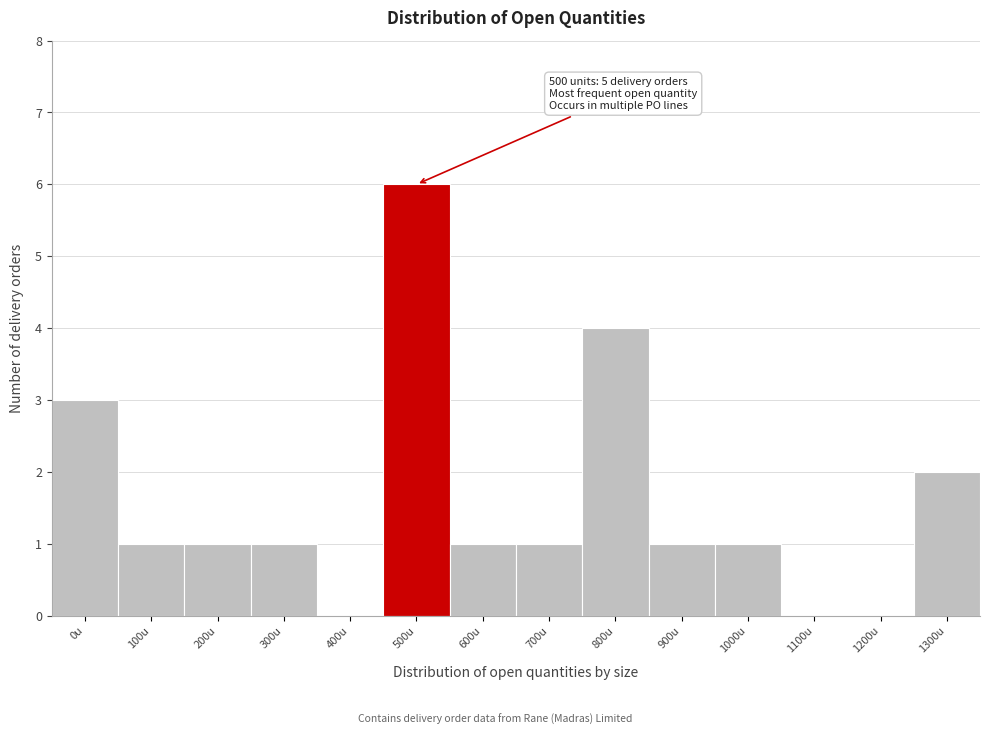

Reading left to right, extract all data points from this chart.

0u=3	100u=1	200u=1	300u=1	400u=0	500u=6	600u=1	700u=1	800u=4	900u=1	1000u=1	1100u=0	1200u=0	1300u=2